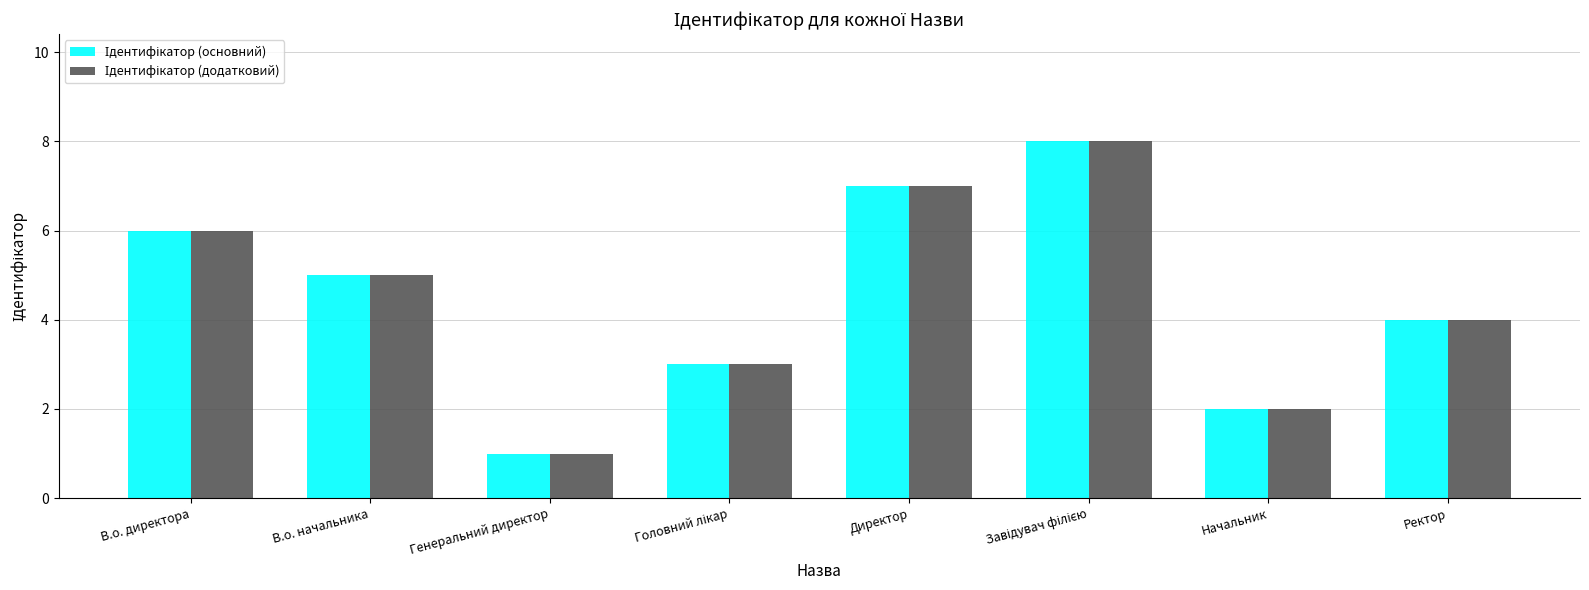

What is the maximum value shown in the chart?

8